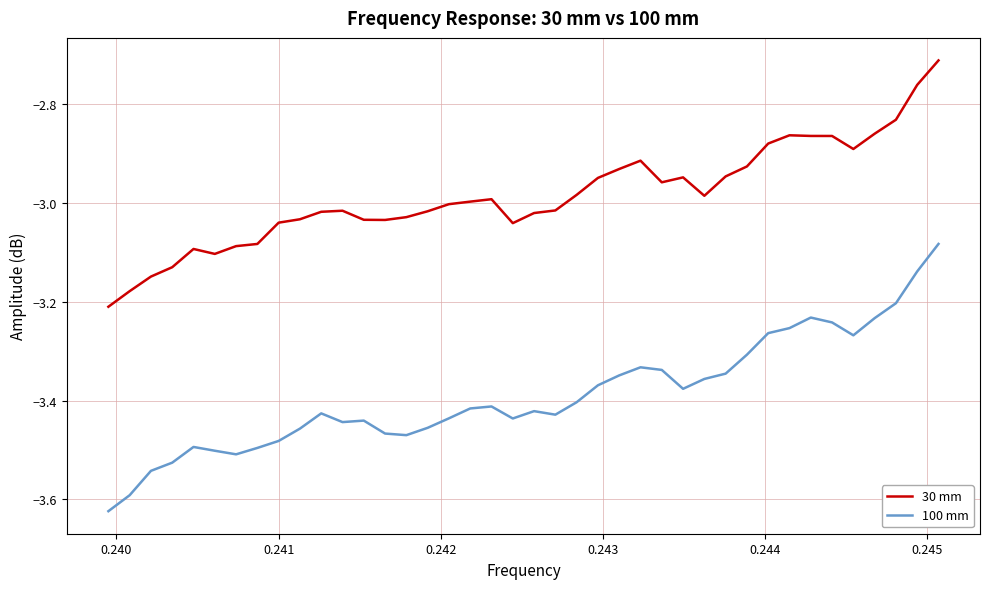

Does the chart display data point markers on the line(s)?

No